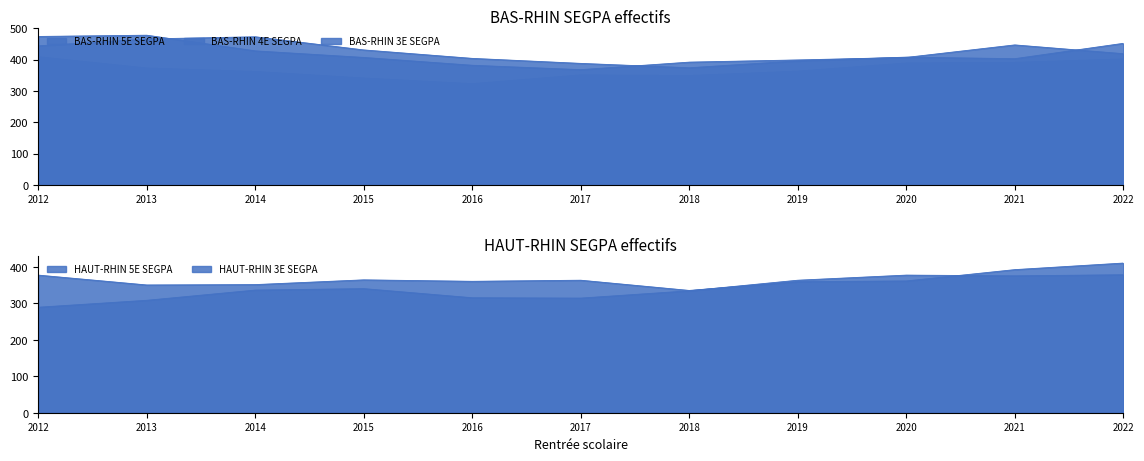

How many lines are shown in the chart?

5